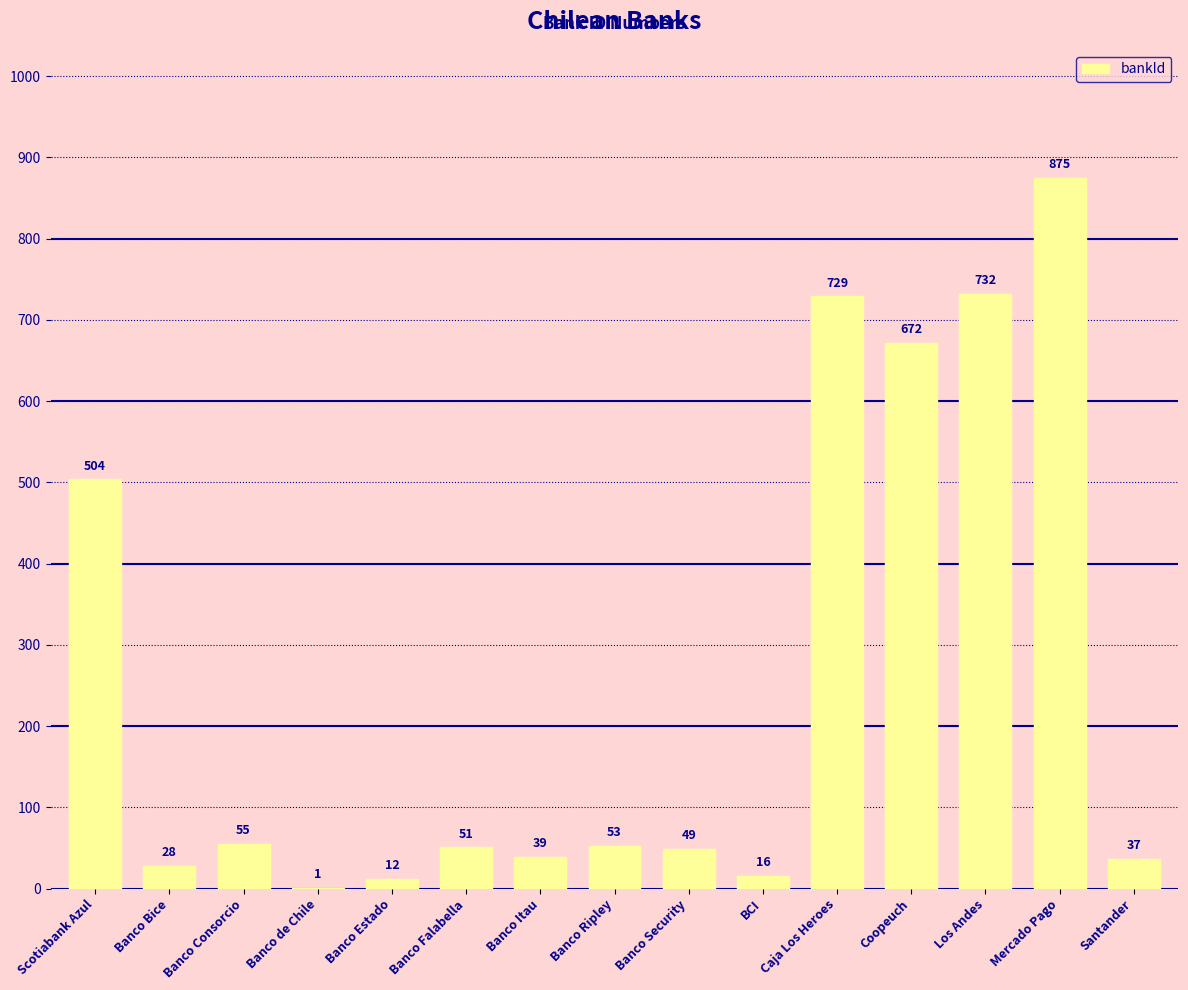

What is the maximum value shown in the chart?

875